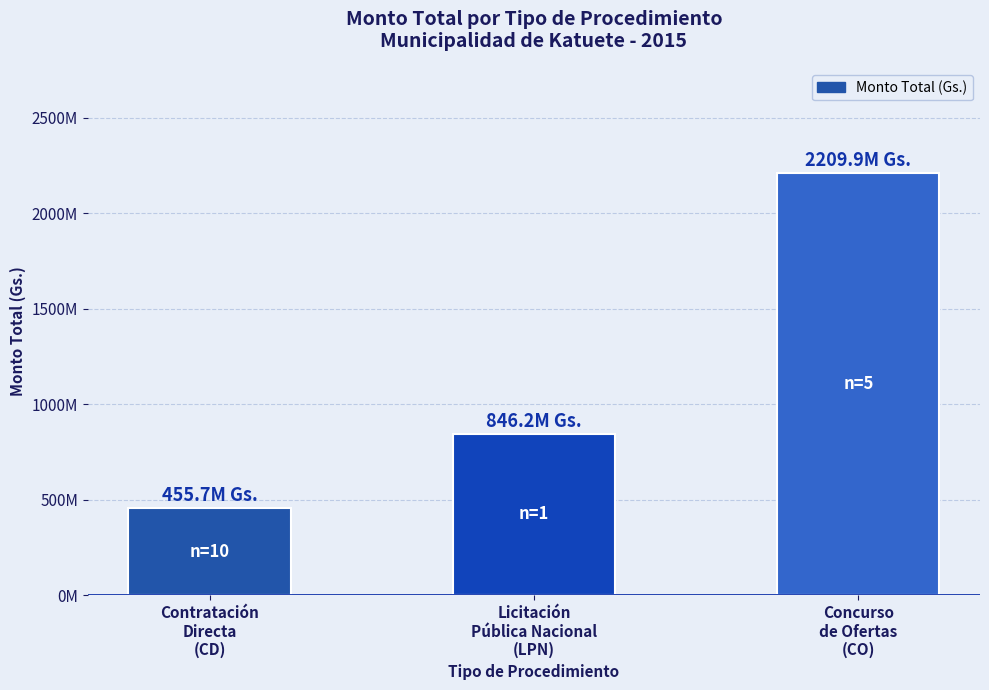

What is the value of the 3rd bar from the left?

2209931820